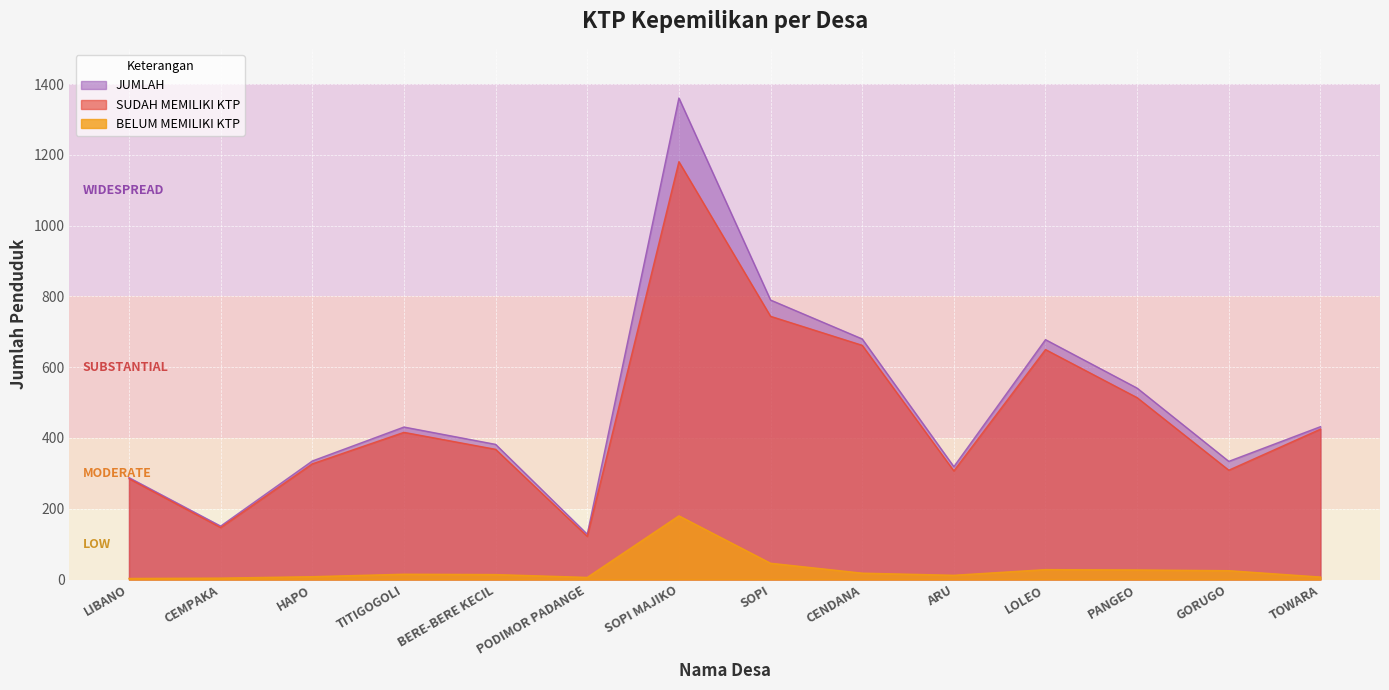

What are all the series names shown in the legend?

JUMLAH, SUDAH MEMILIKI KTP, BELUM MEMILIKI KTP